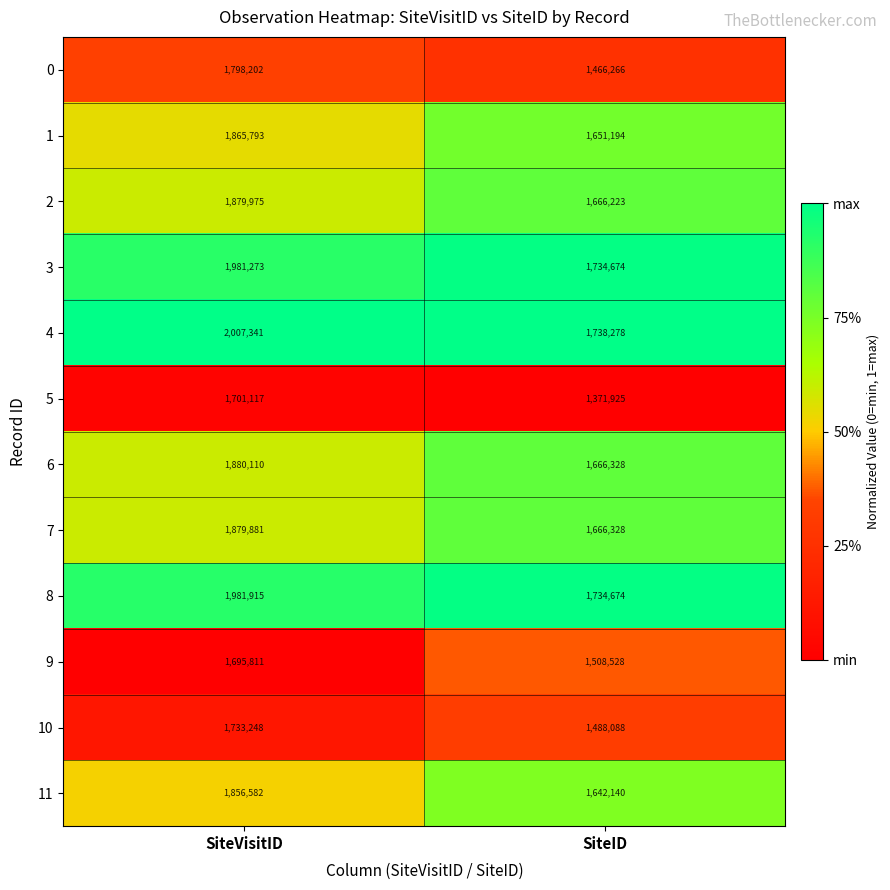

Where is 8 nearest to the value 1858294?

SiteID